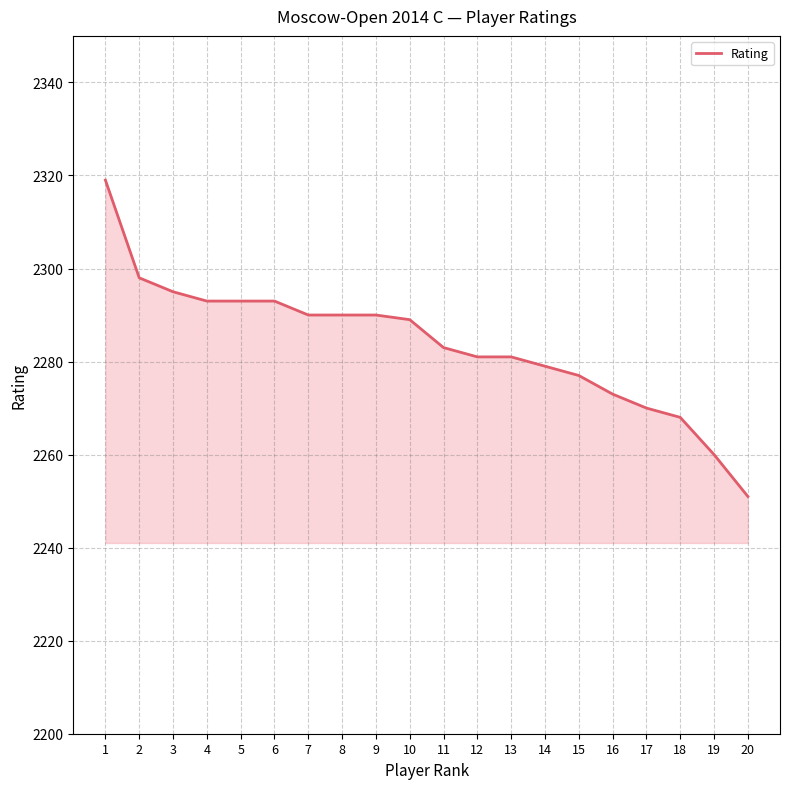

Reading left to right, extract all data points from this chart.

2319	2298	2295	2293	2293	2293	2290	2290	2290	2289	2283	2281	2281	2279	2277	2273	2270	2268	2260	2251